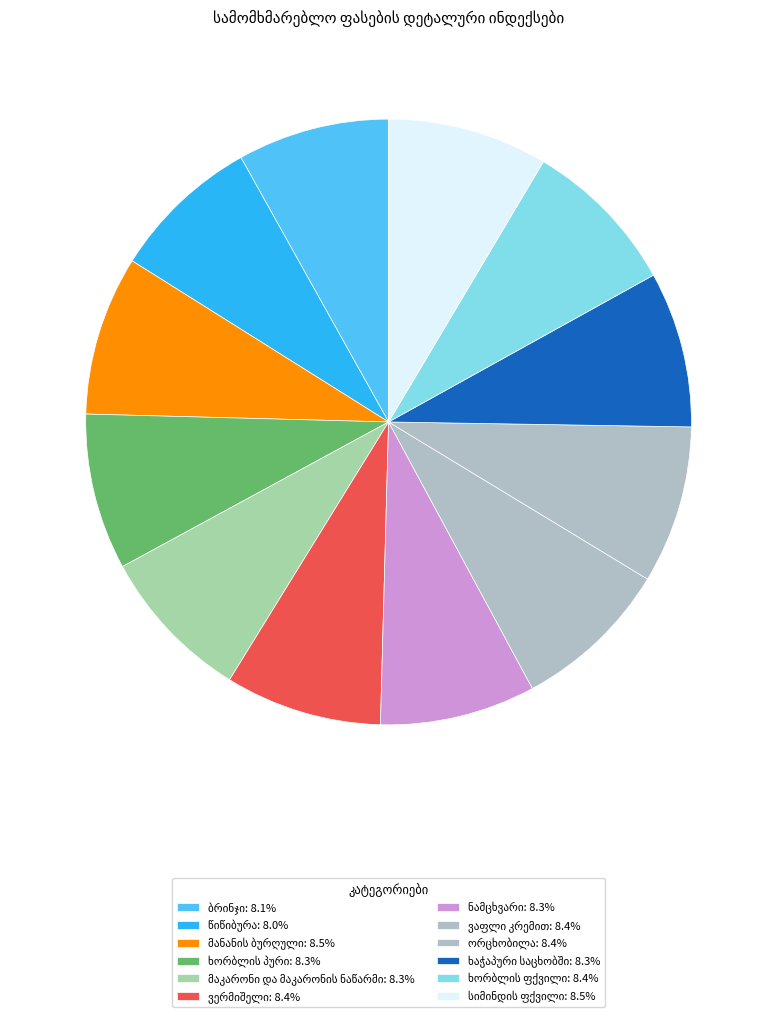

The ბრინჯი slice represents 8% of the pie. True or false?

True